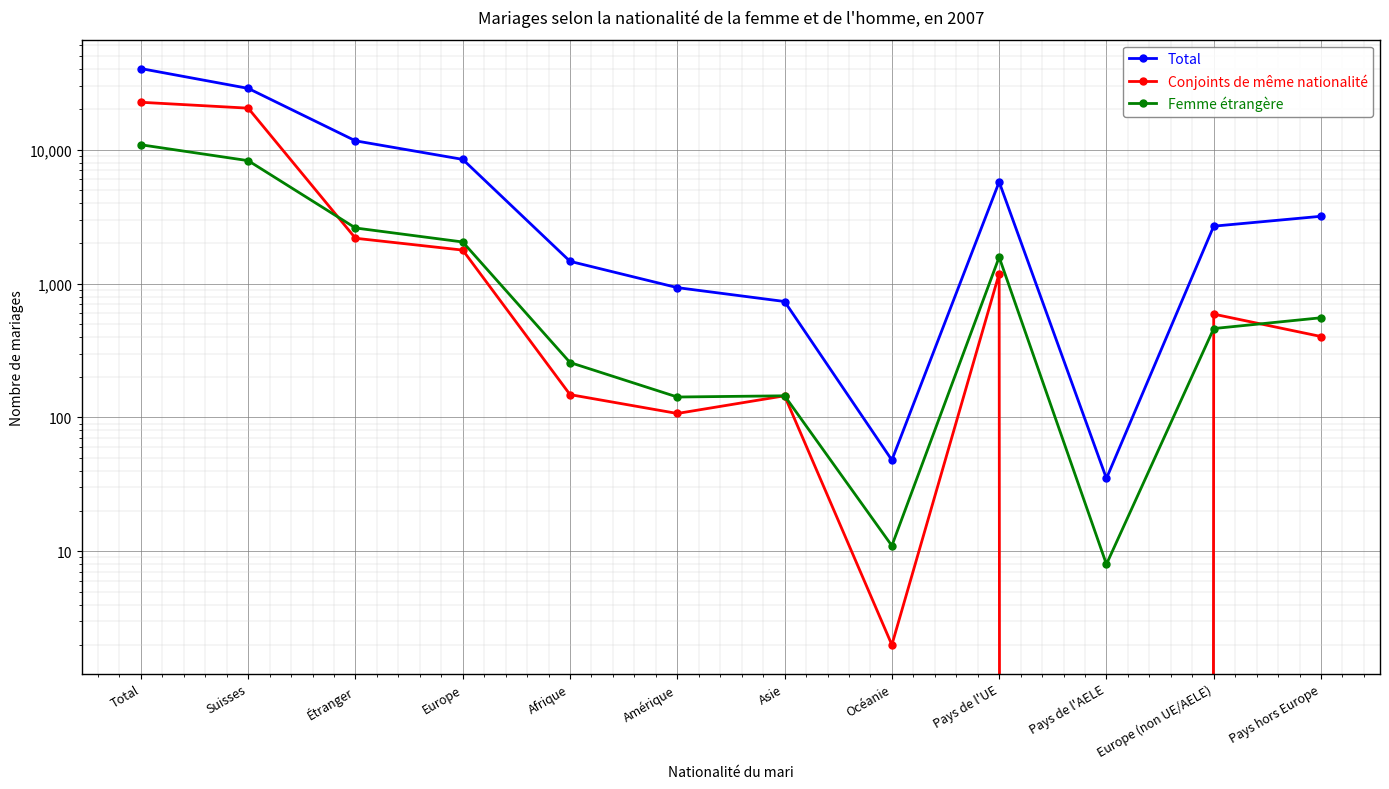

Count the number of categories in the chart.

12